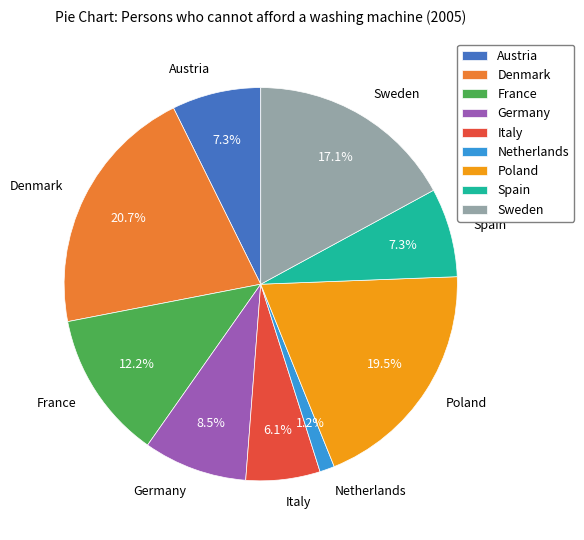

Which slice is the smallest?

Netherlands